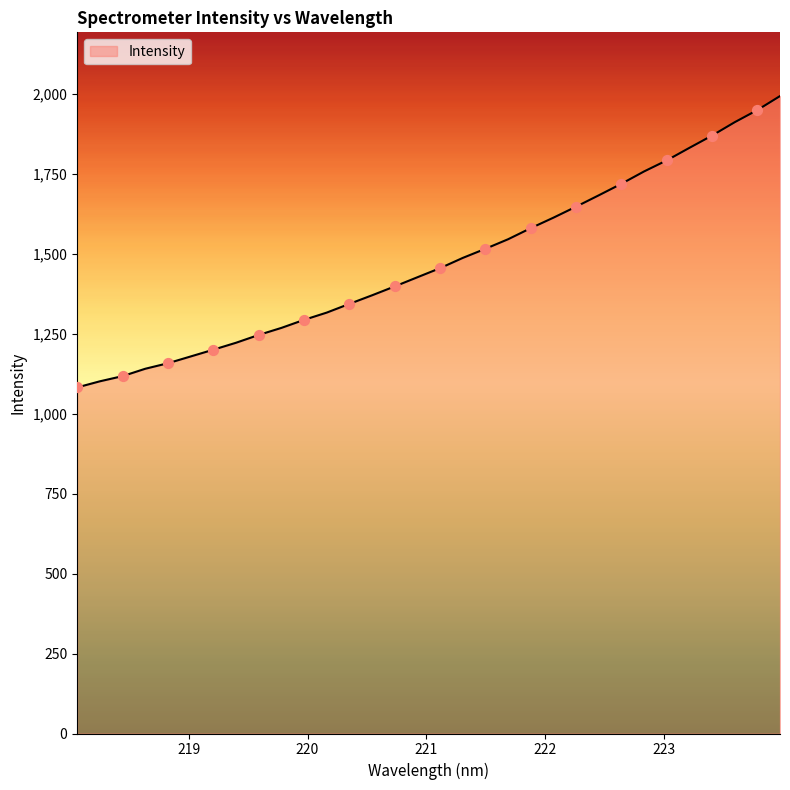

What is the maximum value shown in the chart?

1994.1